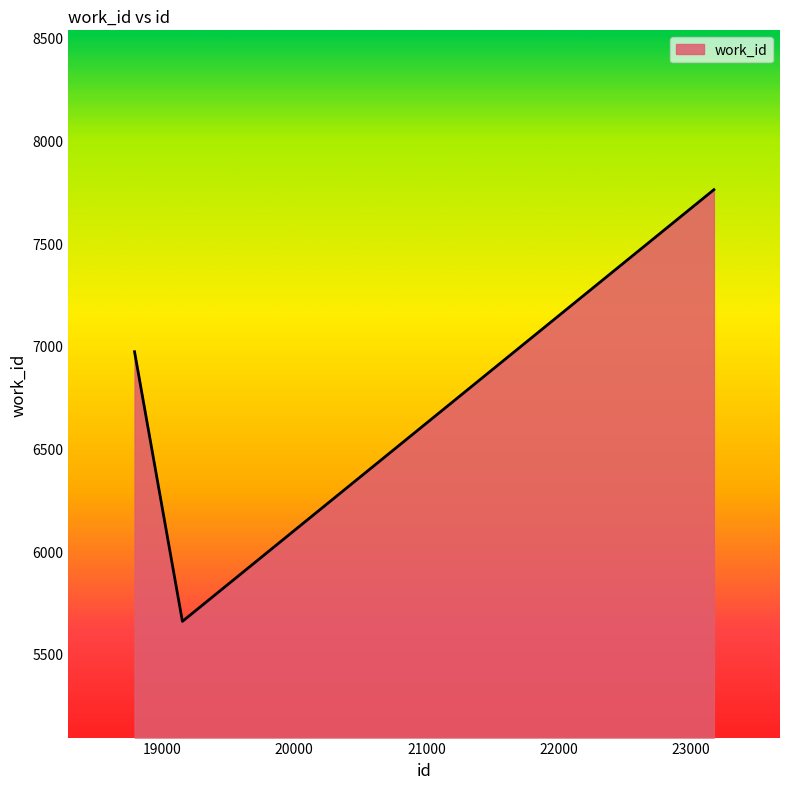

How many values are below 6971?

1